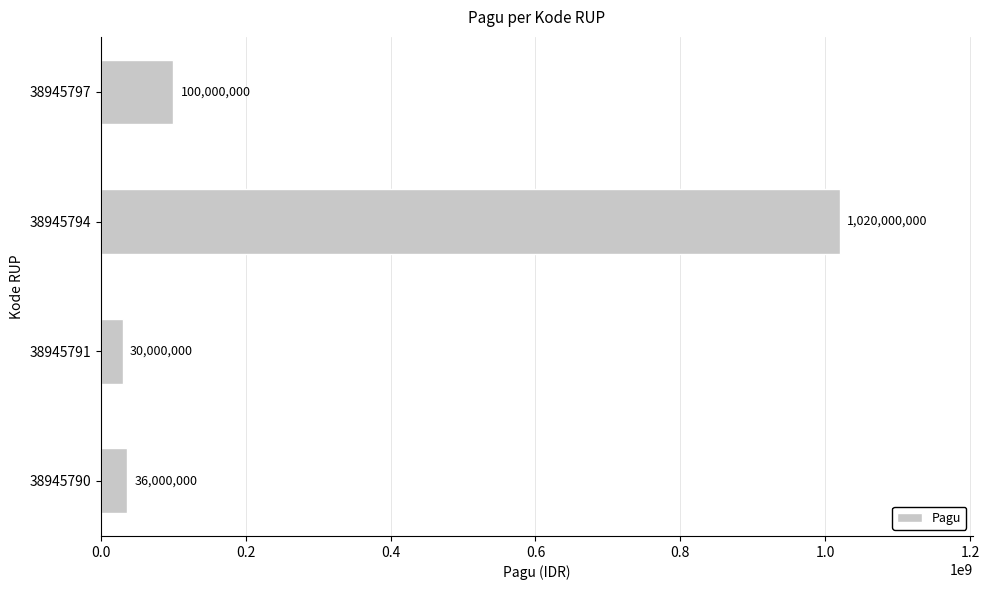

At which label is the value closest to 525000000?

38945797